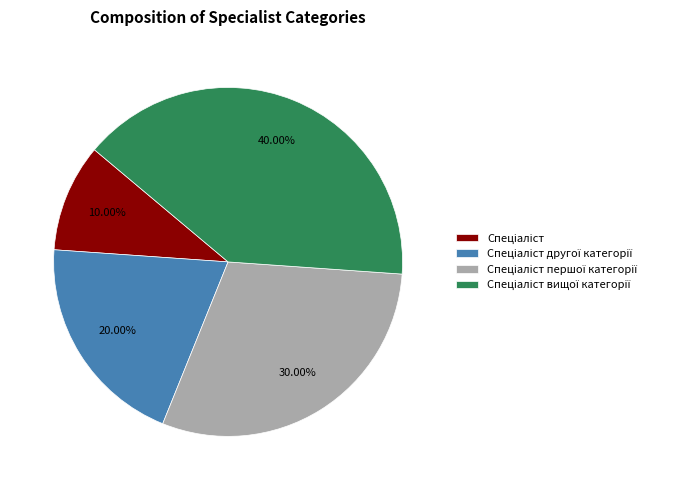

Does any single category account for the majority?

No